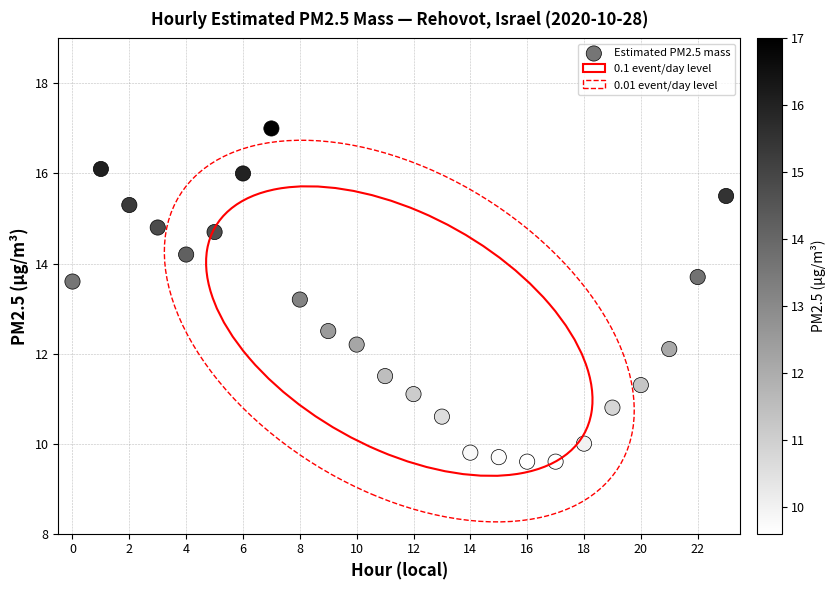

What is the range of Y values (max minus min)?

7.4